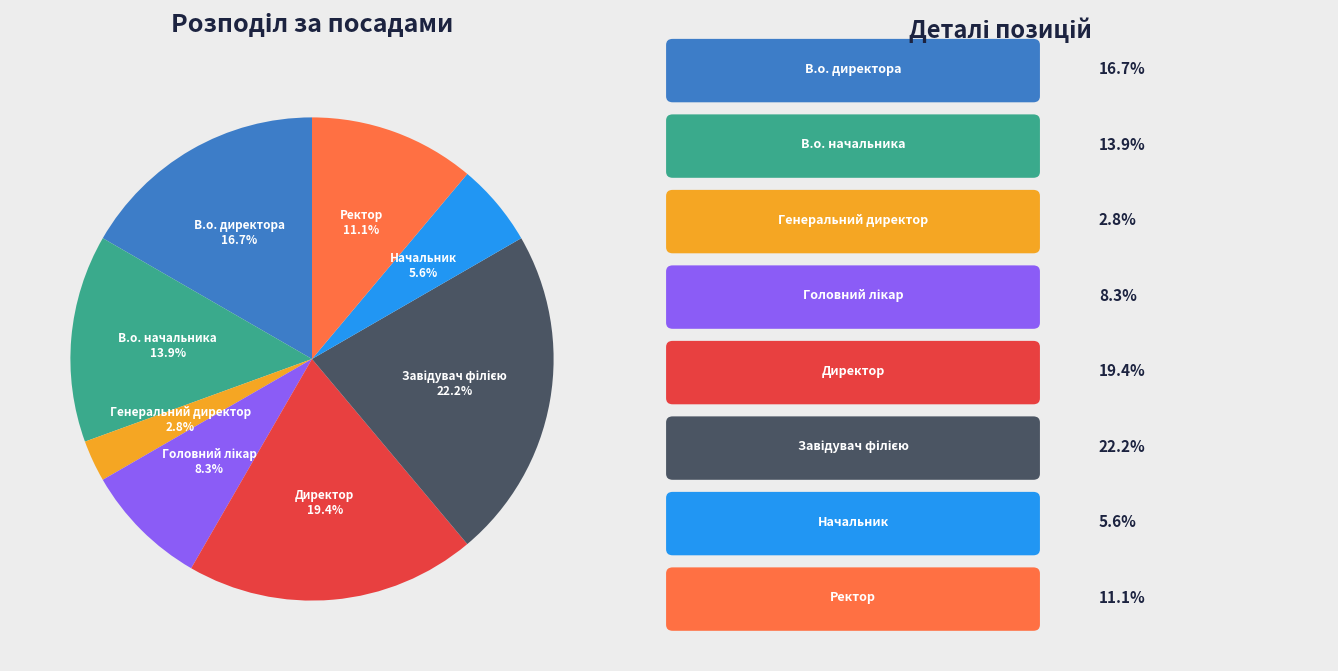

Is there any slice that represents more than half of the pie?

No